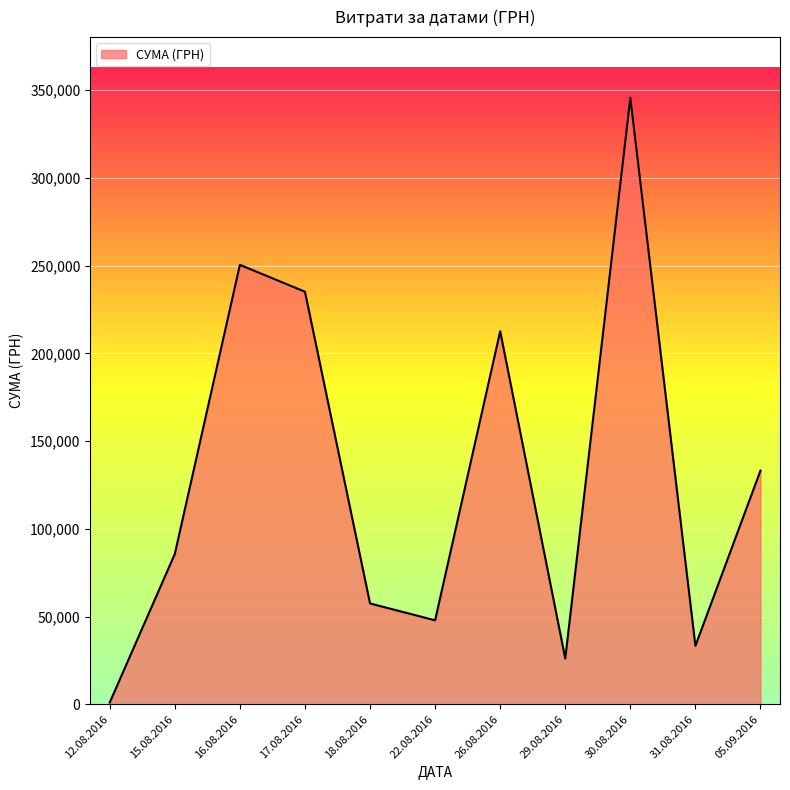

Rank the categories by value from lowest to highest.

12.08.2016, 29.08.2016, 31.08.2016, 22.08.2016, 18.08.2016, 15.08.2016, 05.09.2016, 26.08.2016, 17.08.2016, 16.08.2016, 30.08.2016